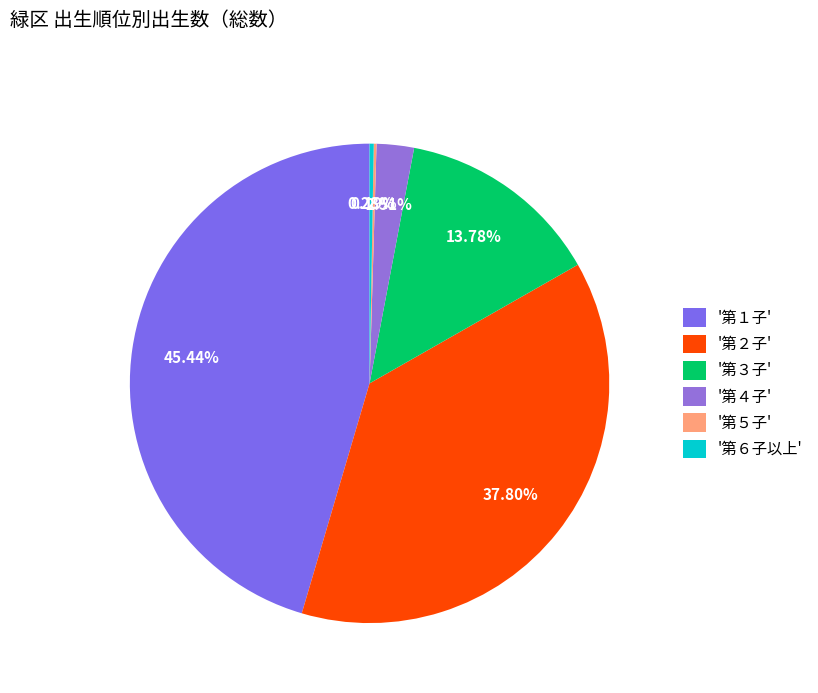

Is there any slice that represents more than half of the pie?

No